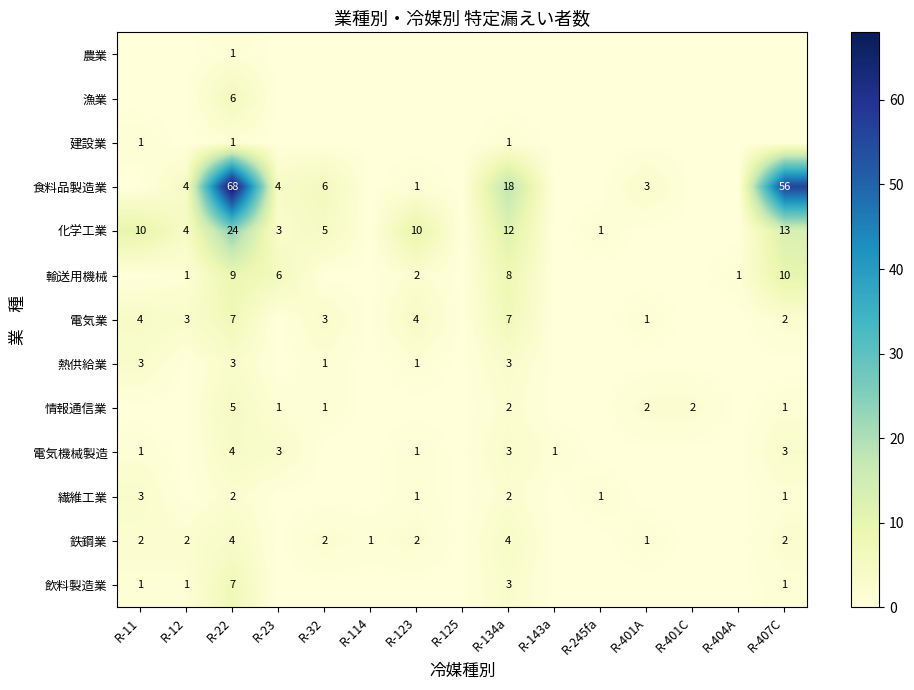

The 輸送用機械 series shows 1 at R-12. True or false?

True